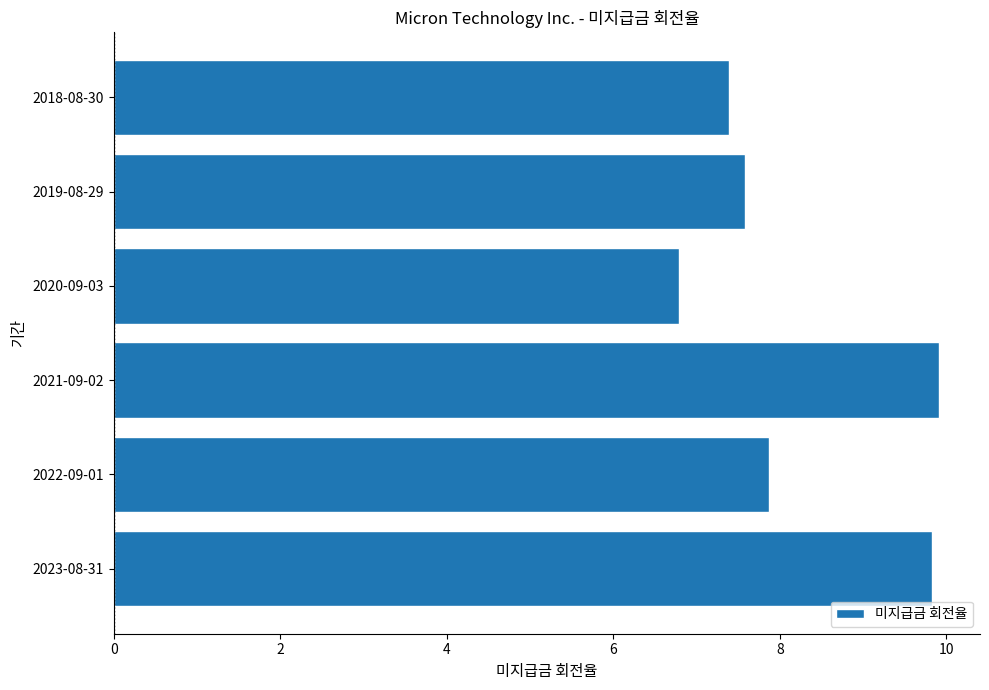

Reading bottom to top, what are all the values shown in this chart?

2023-08-31=9.8	2022-09-01=7.9	2021-09-02=9.9	2020-09-03=6.8	2019-08-29=7.6	2018-08-30=7.4